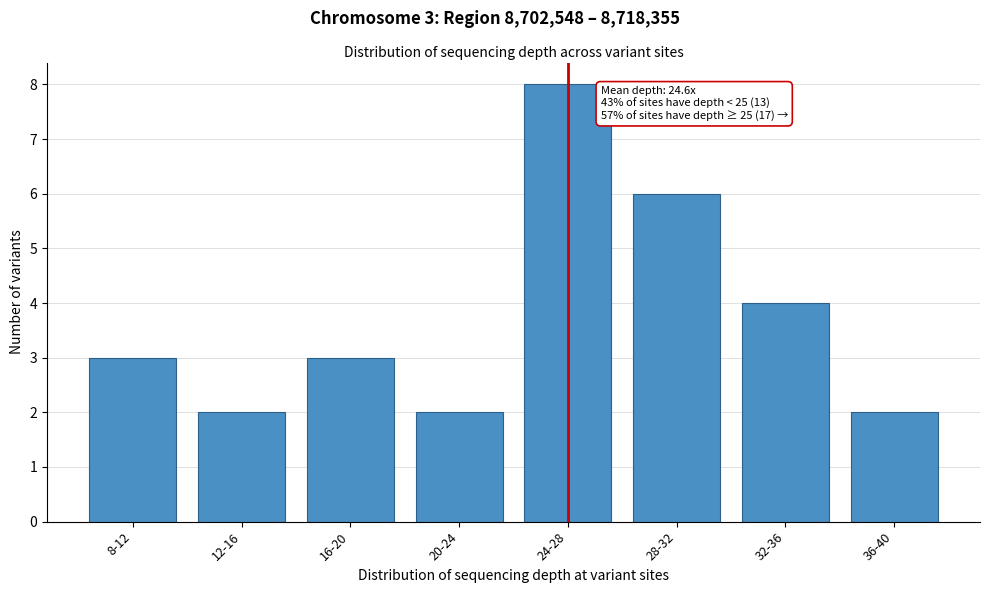

Reading right to left, extract all data points from this chart.

2	4	6	8	2	3	2	3